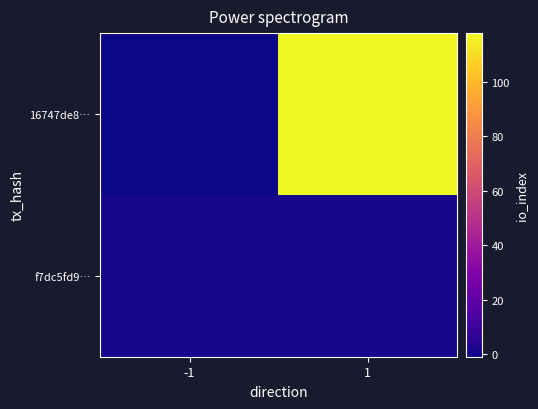

Reading left to right, what are all the values shown in this chart?

16747de8…: -1=-1	1=118
f7dc5fd9…: -1=1	1=1